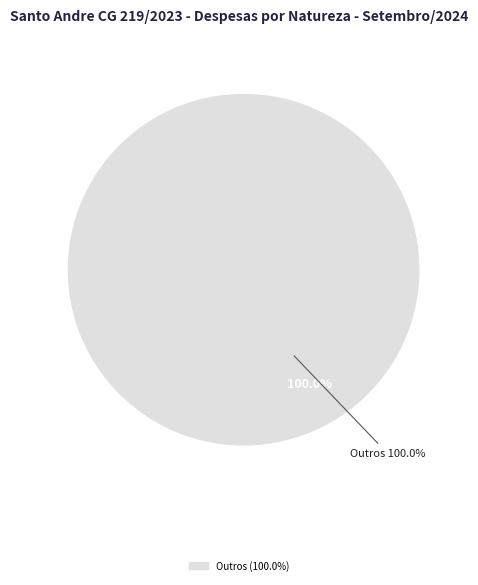

Do SERV EXAMES DE LABORATORIO and MATERIAL DE HIGIENE together represent more than half of the pie?

No